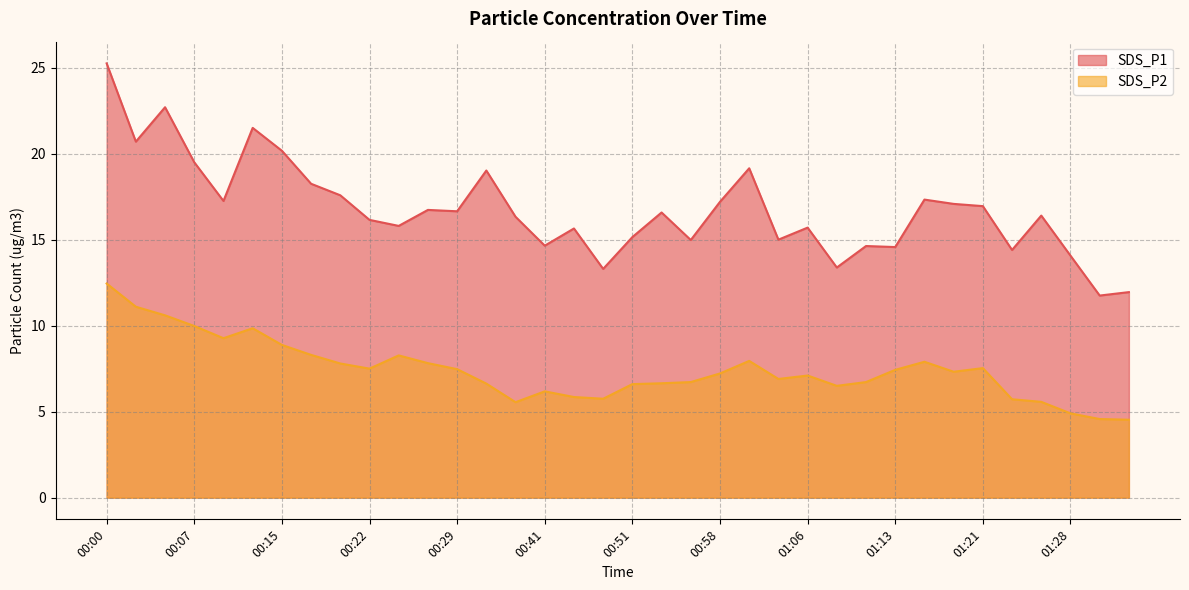

List the labels in order of SDS_P2 value, largest first.

00:00, 00:02, 00:05, 00:07, 00:12, 00:10, 00:15, 00:17, 00:24, 01:01, 01:16, 00:27, 00:19, 01:21, 00:22, 00:29, 01:13, 01:18, 00:58, 01:06, 01:03, 00:56, 01:11, 00:54, 00:32, 00:51, 01:08, 00:41, 00:44, 00:46, 01:23, 01:26, 00:37, 01:28, 01:33, 01:35